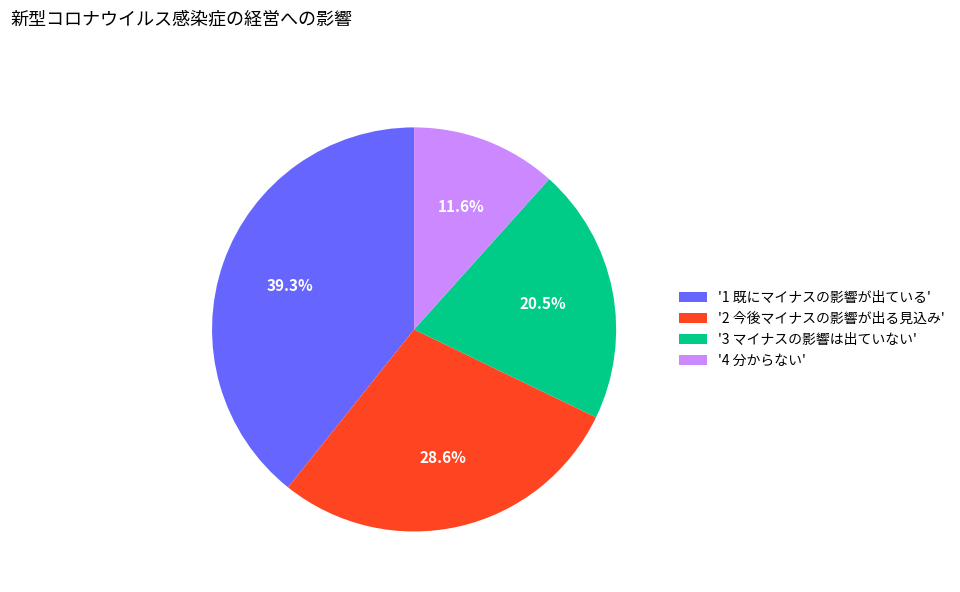

What is the total percentage of '3 マイナスの影響は出ていない' and '2 今後マイナスの影響が出る見込み'?

49.1%